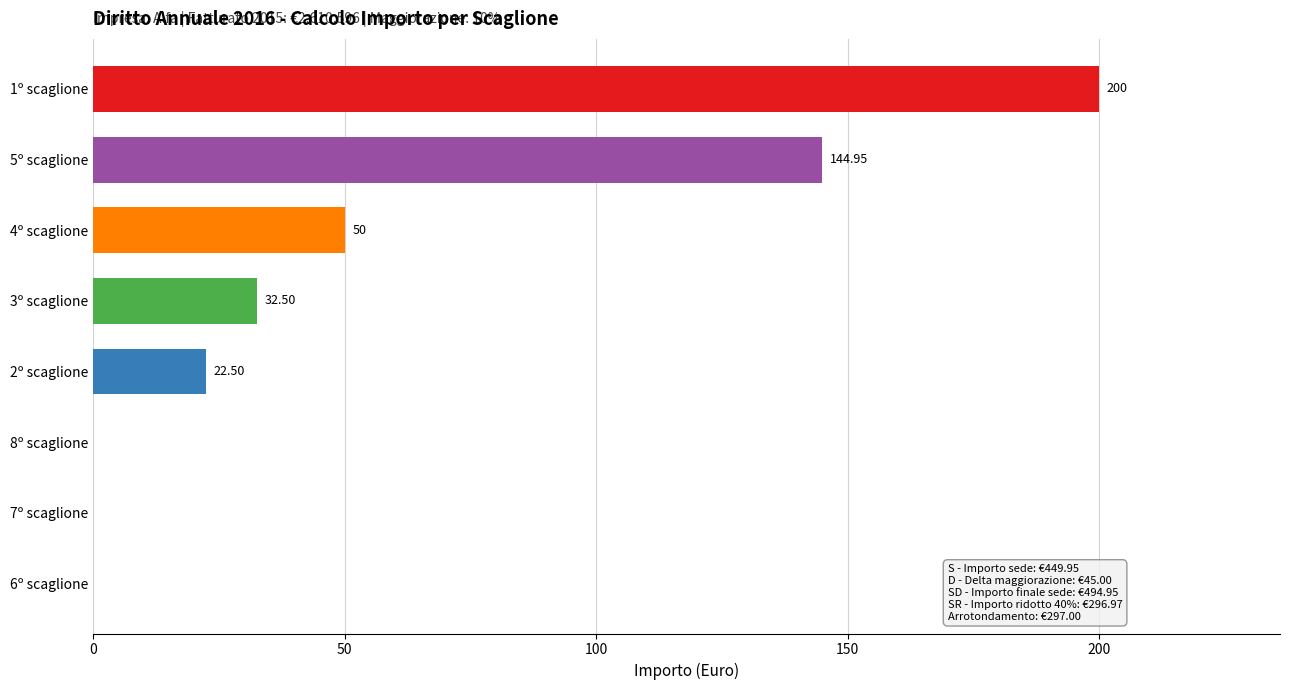

How many distinct data groups are displayed?

1